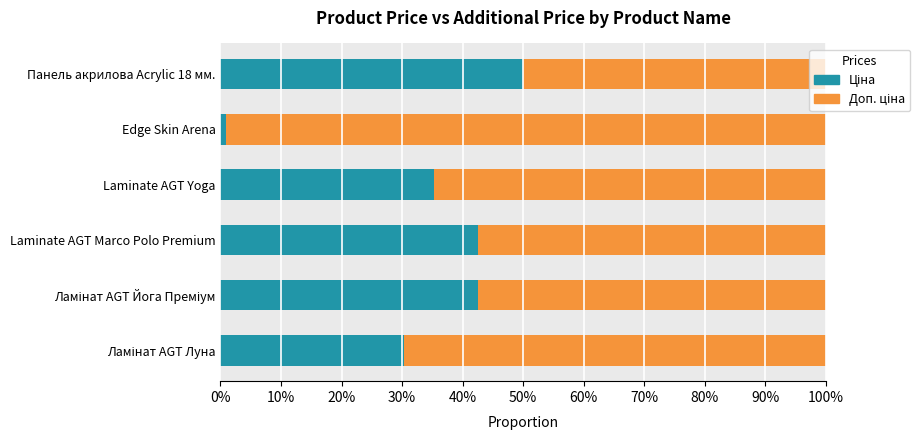

Rank the series by their maximum value, from highest to lowest.

Доп. ціна, Ціна